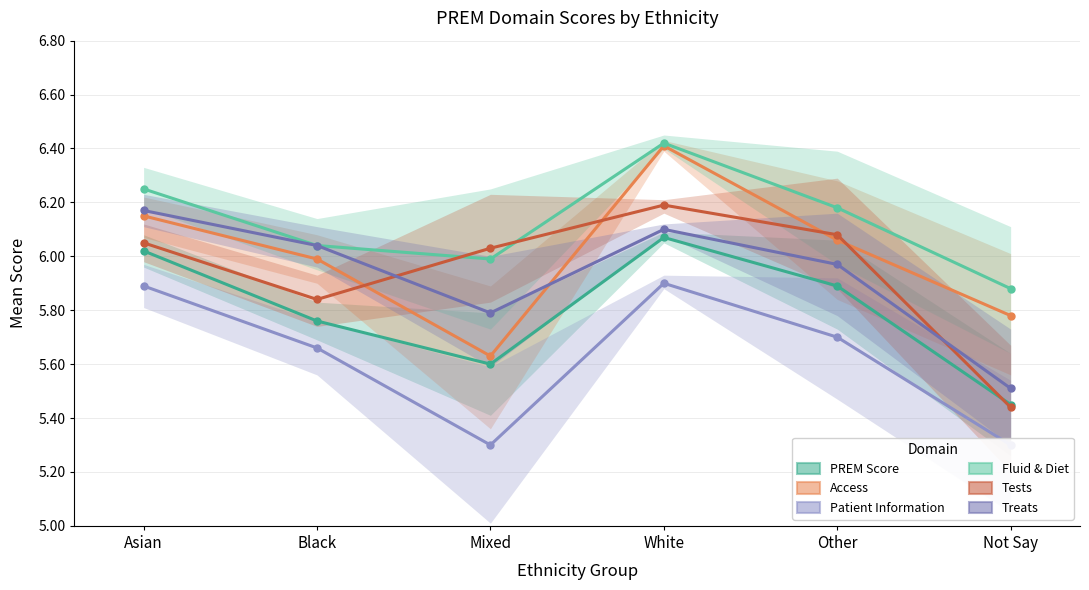

Rank the categories by Patient Information value from lowest to highest.

Mixed, Not Say, Black, Other, Asian, White